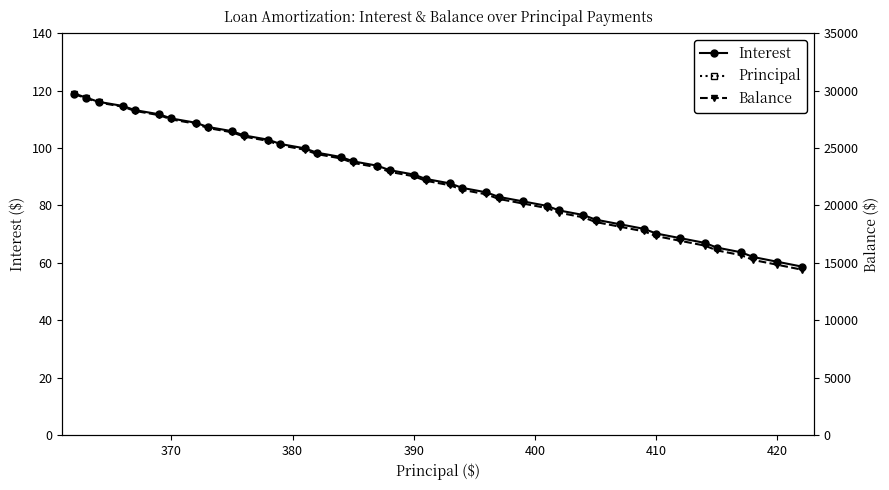

What are all the series names shown in the legend?

Interest, Principal, Balance